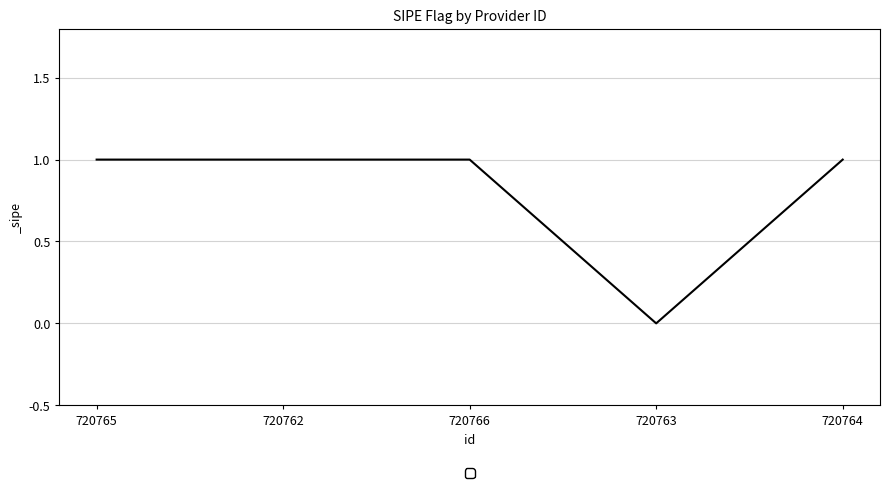

The value at 720766 is 2. True or false?

False